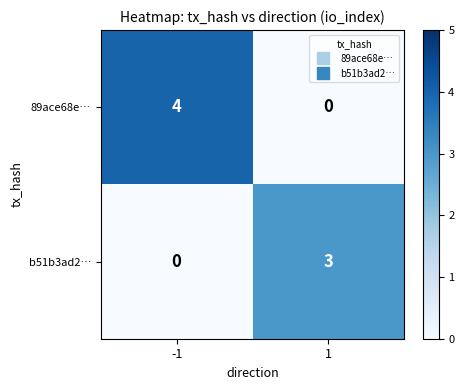

What is the sum of all 89ace68e… values?

4